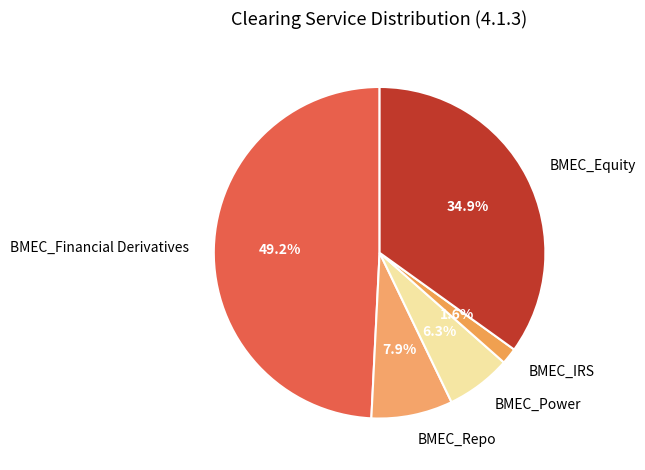

Rank the categories by value from highest to lowest.

BMEC_Financial Derivatives, BMEC_Equity, BMEC_Repo, BMEC_Power, BMEC_IRS